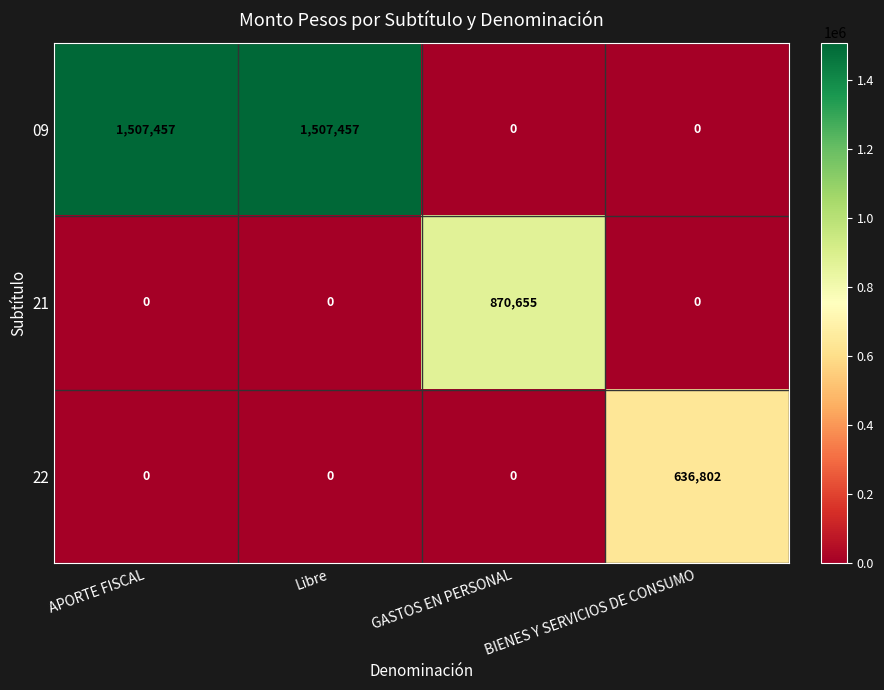

Rank the series by their maximum value, from lowest to highest.

22, 21, 09